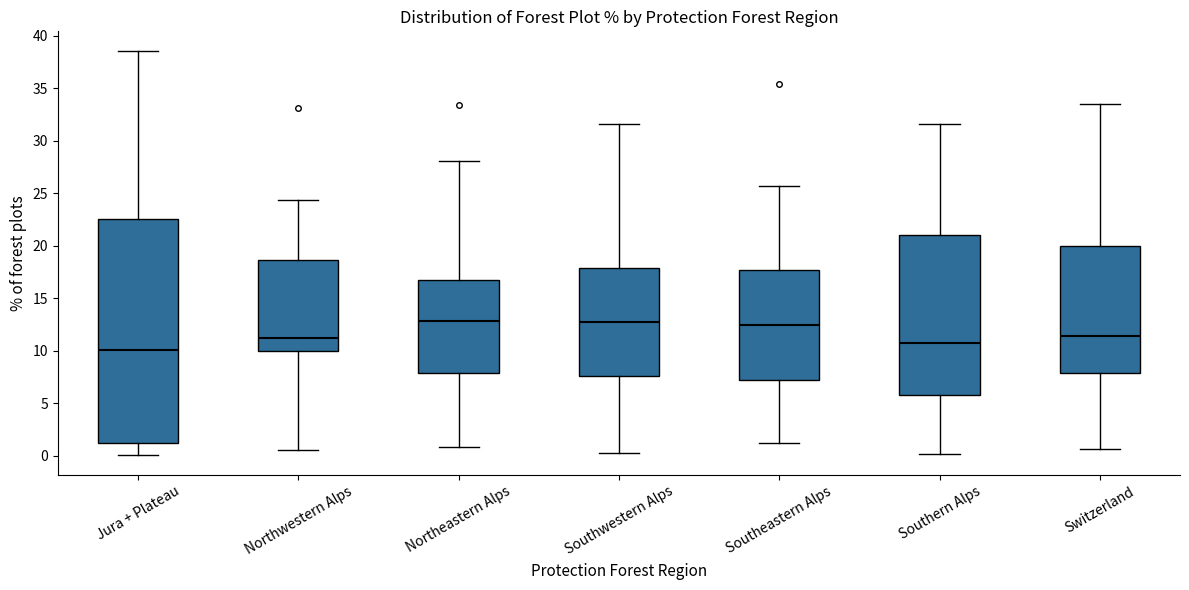

Reading left to right, transcribe this box plot: for each box, give where its median line is, the range the box spans, and where its two whiskers end, as read against the y-axis. The values are not printed on the chart, so give them approximately, as read against the axis.

Jura + Plateau: median 10.0, box 1.0 to 22.5, whiskers 0.0 to 38.5
Northwestern Alps: median 11.0, box 10.0 to 18.5, whiskers 0.5 to 24.5
Northeastern Alps: median 13.0, box 8.0 to 16.5, whiskers 1.0 to 28.0
Southwestern Alps: median 12.5, box 7.5 to 18.0, whiskers 0.5 to 31.5
Southeastern Alps: median 12.5, box 7.5 to 17.5, whiskers 1.0 to 25.5
Southern Alps: median 10.5, box 6.0 to 21.0, whiskers 0.0 to 31.5
Switzerland: median 11.5, box 8.0 to 20.0, whiskers 0.5 to 33.5